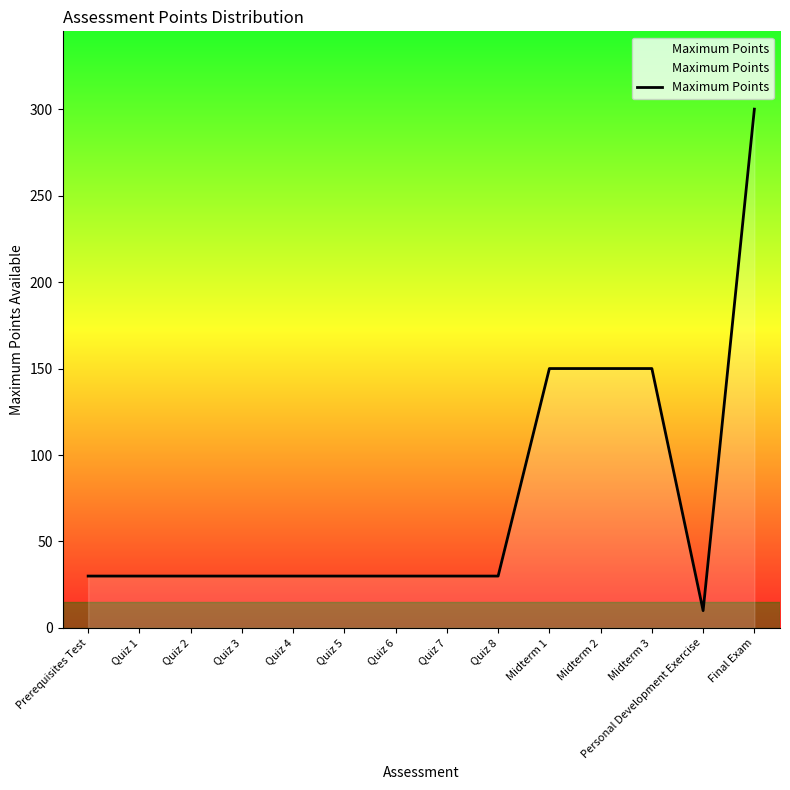

What position from the right is Quiz 5?

9